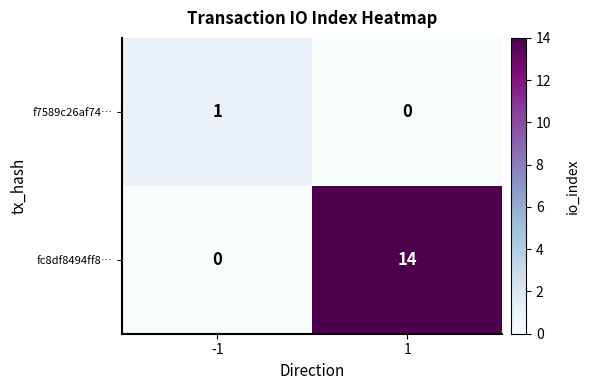

Which series has the largest total across all categories?

fc8df8494ff8…